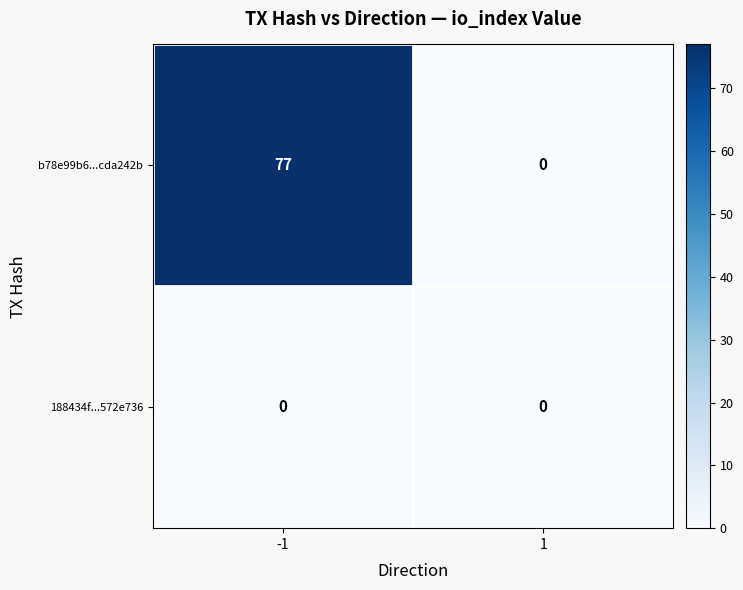

At -1, list the series in order from largest to smallest.

b78e99b6...cda242b, 188434f...572e736